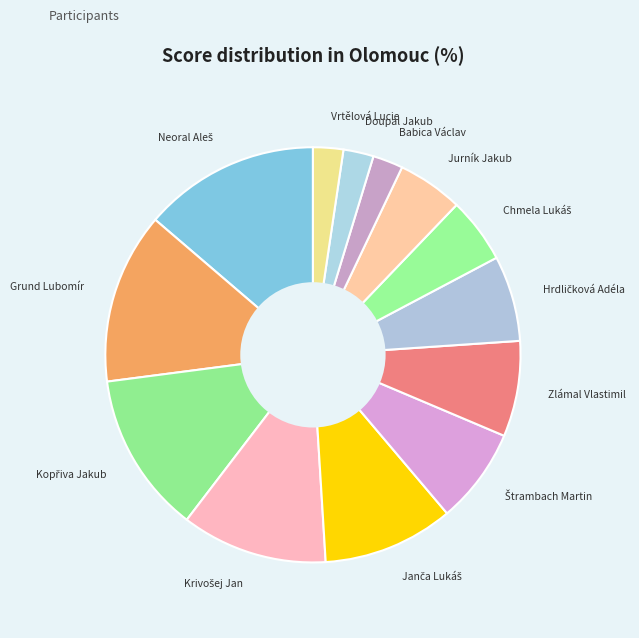

What is the ratio of the value at Grund Lubomír to the value at Zlámal Vlastimil?

1.8